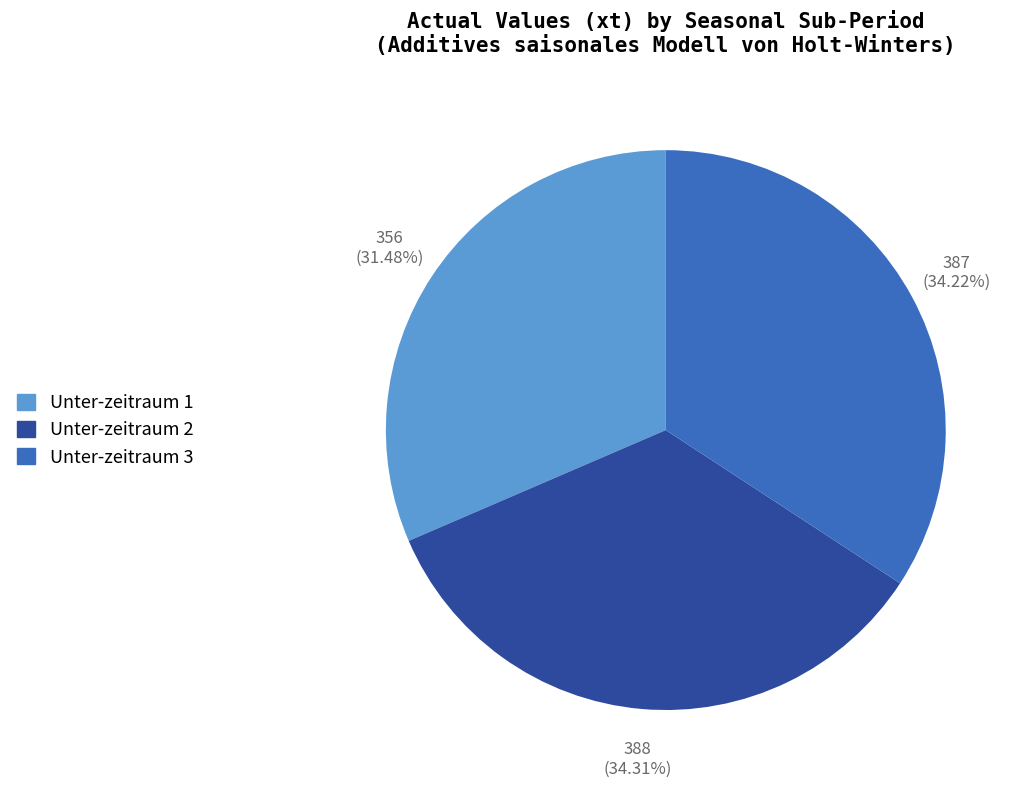

Is there any slice that represents more than half of the pie?

No